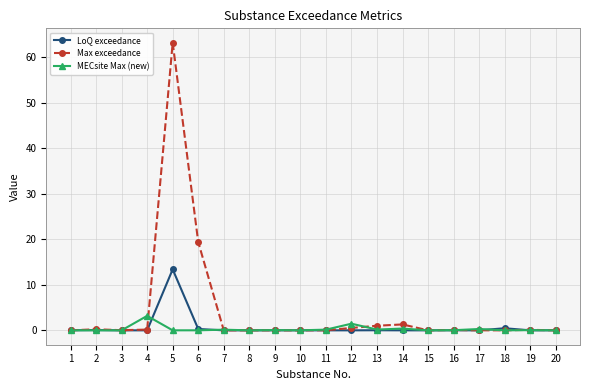

At which category is the sum across all series the highest?

5